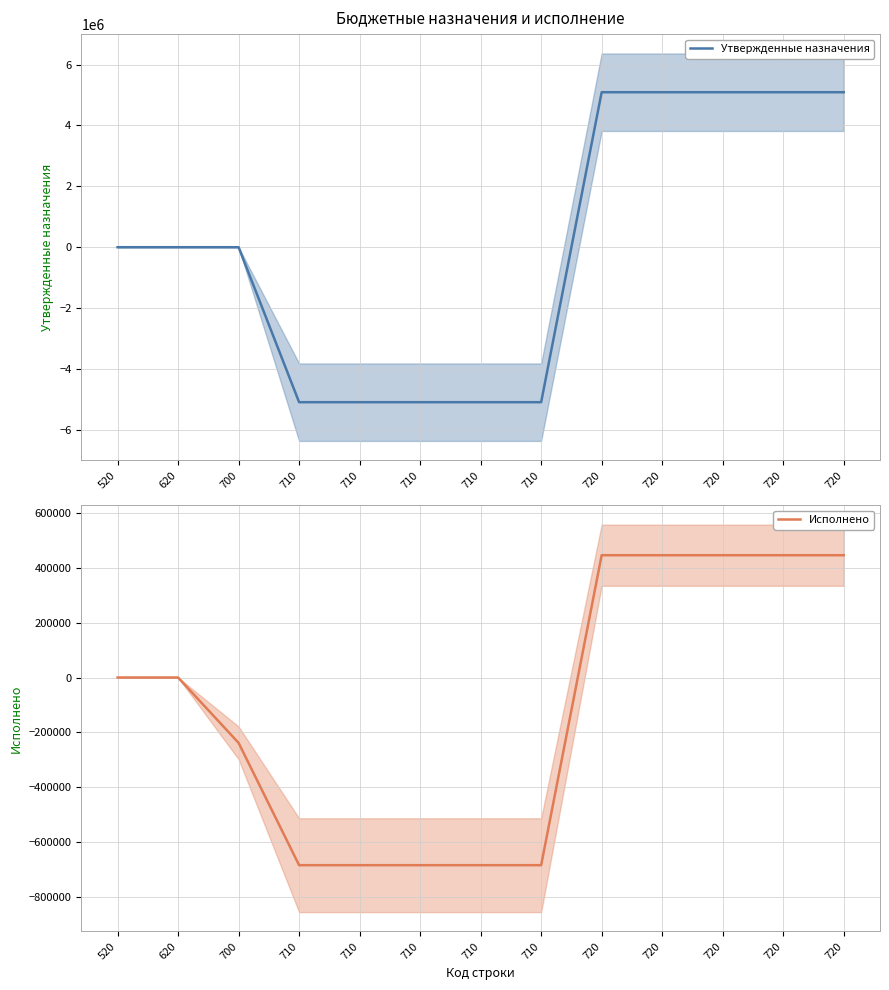

Reading left to right, transcribe all the data shown in this chart.

Утвержденные назначения: 520=0.0	620=0.0	700=0.0	710=-5090225.0	710=-5090225.0	710=-5090225.0	710=-5090225.0	710=-5090225.0	720=5090225.0	720=5090225.0	720=5090225.0	720=5090225.0	720=5090225.0
Исполнено: 520=0.0	620=0.0	700=-238597.1	710=-684840.9	710=-684840.9	710=-684840.9	710=-684840.9	710=-684840.9	720=446243.8	720=446243.8	720=446243.8	720=446243.8	720=446243.8